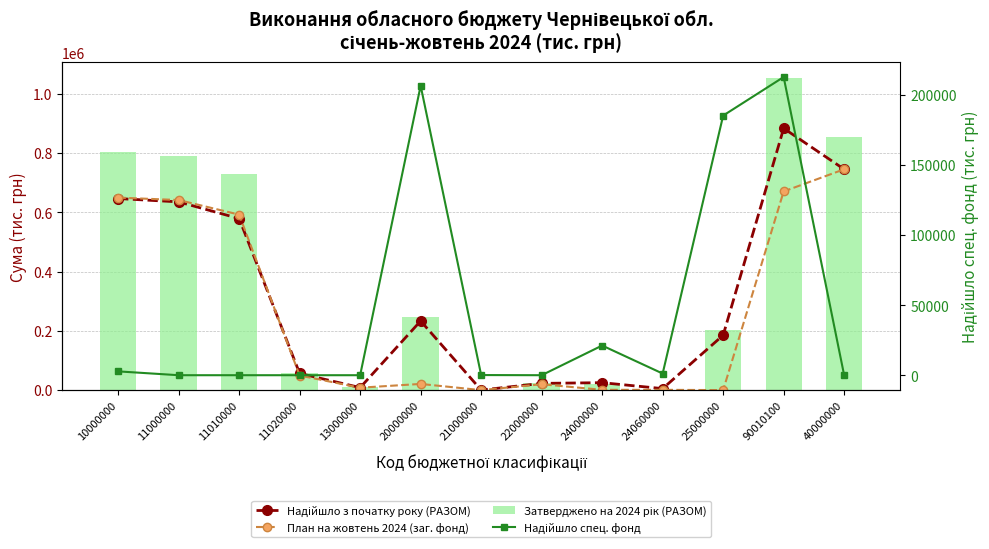

List the series in order of their overall mean, highest first.

Затверджено на 2024 рік (РАЗОМ), Надійшло з початку року (РАЗОМ), План на жовтень 2024 (заг. фонд), Надійшло спец. фонд